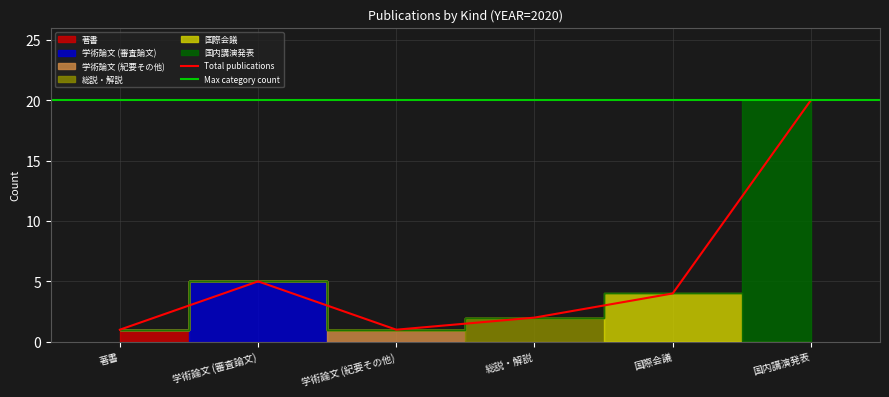

What is the label of the 2nd point from the left?

学術論文 (審査論文)